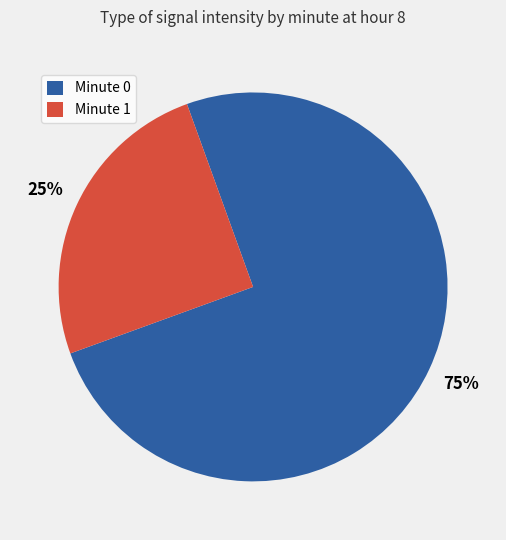

True or false: Minute 0 accounts for 75% of the total.

True